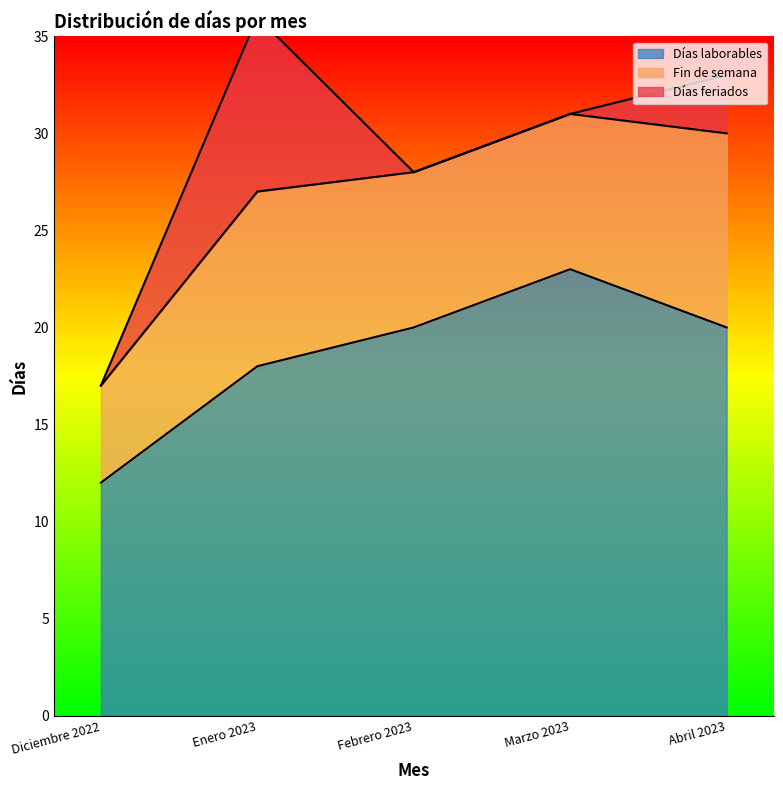

Reading left to right, extract all data points from this chart.

Días laborables: 12	18	20	23	20
Fin de semana: 5	9	8	8	10
Días feriados: 0	9	0	0	3